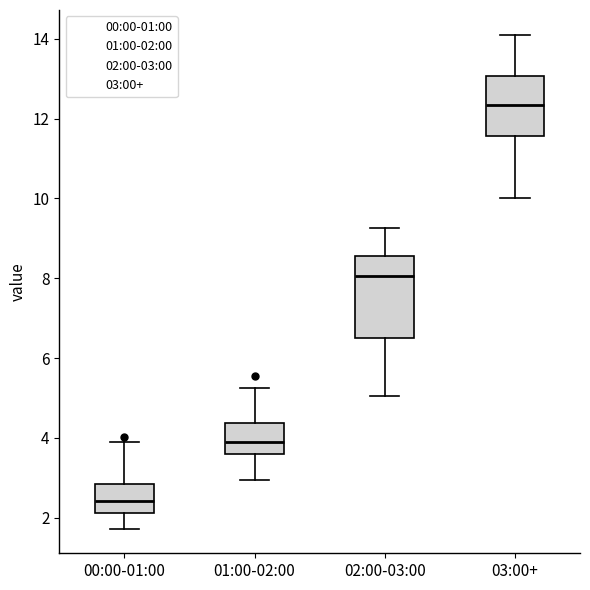

Which box has the highest median line?

03:00+